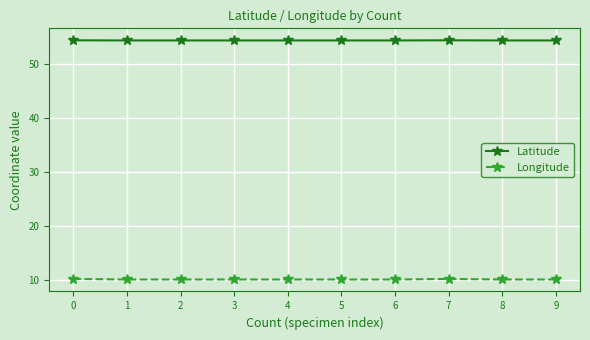

True or false: Latitude and Longitude intersect in this chart.

False